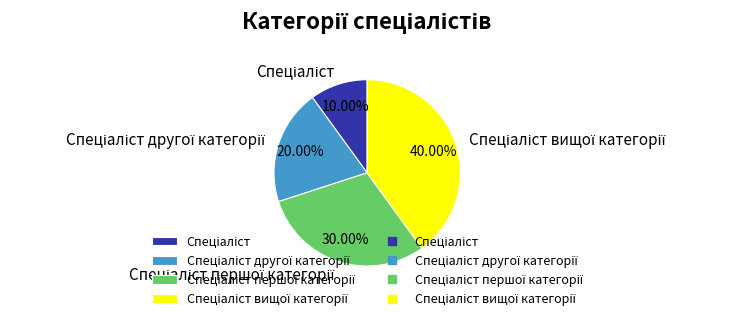

Count the number of slices in the pie.

4